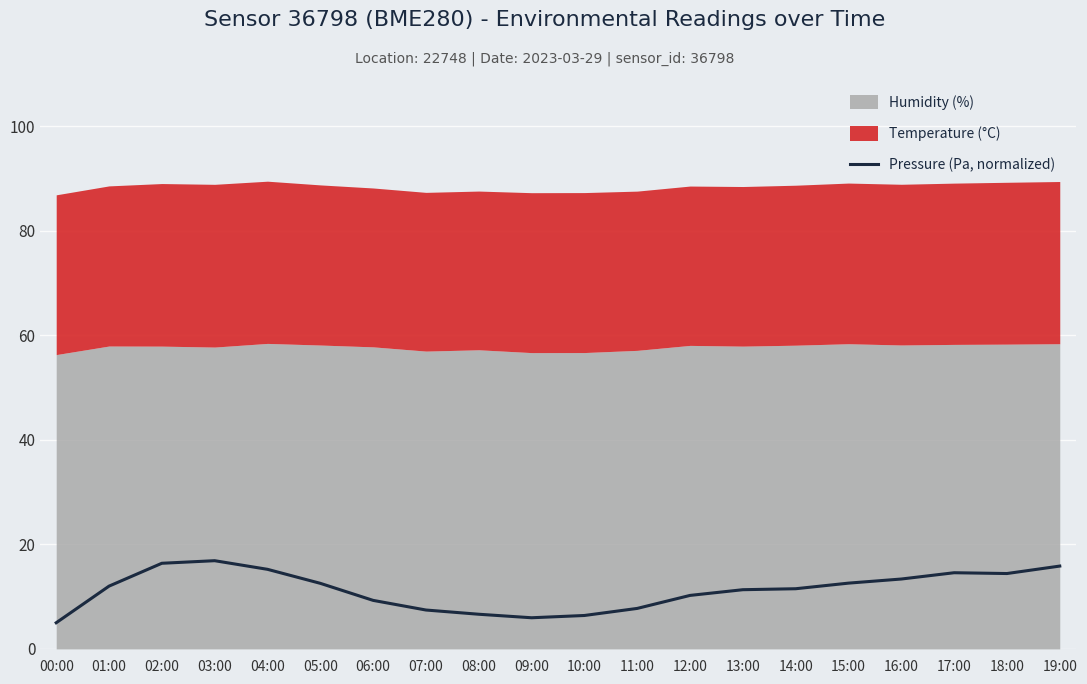

True or false: there are more than 0 points higher than both neighbors.

True